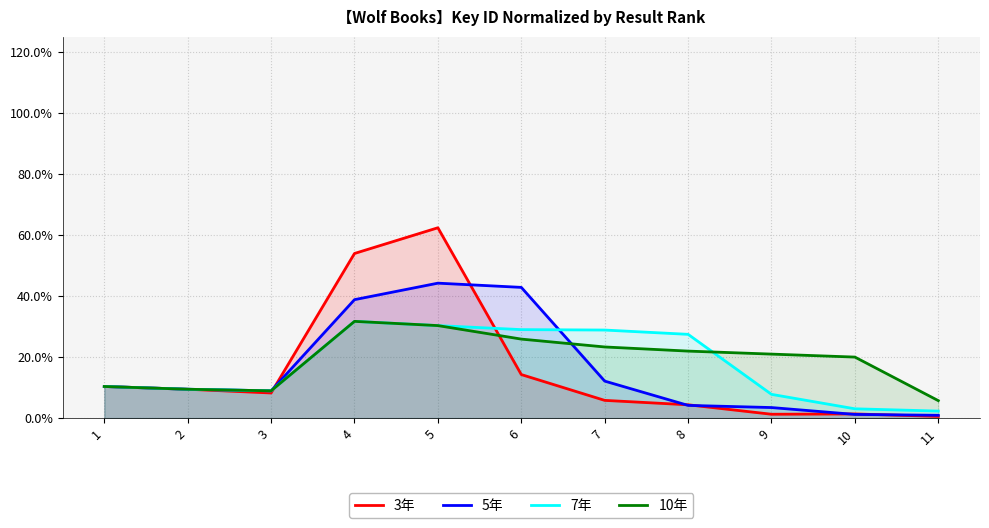

Which series ends up on top after the final intersection of 10年 and 3年?

10年